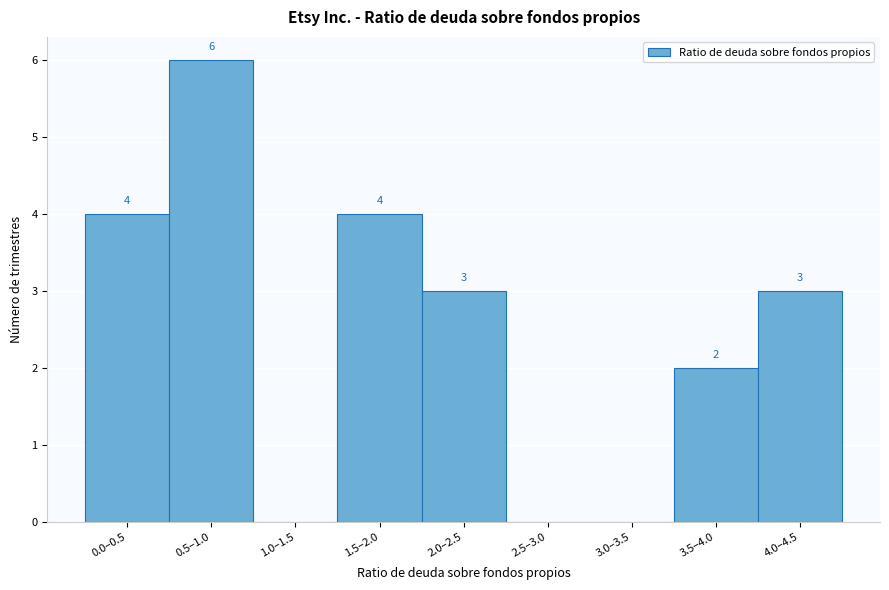

Reading left to right, extract all data points from this chart.

0.0–0.5=4	0.5–1.0=6	1.0–1.5=0	1.5–2.0=4	2.0–2.5=3	2.5–3.0=0	3.0–3.5=0	3.5–4.0=2	4.0–4.5=3